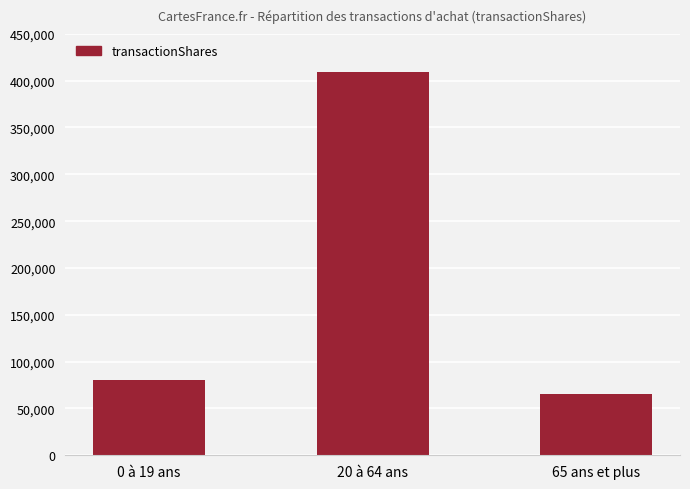

The value at 0 à 19 ans is 126400. True or false?

False